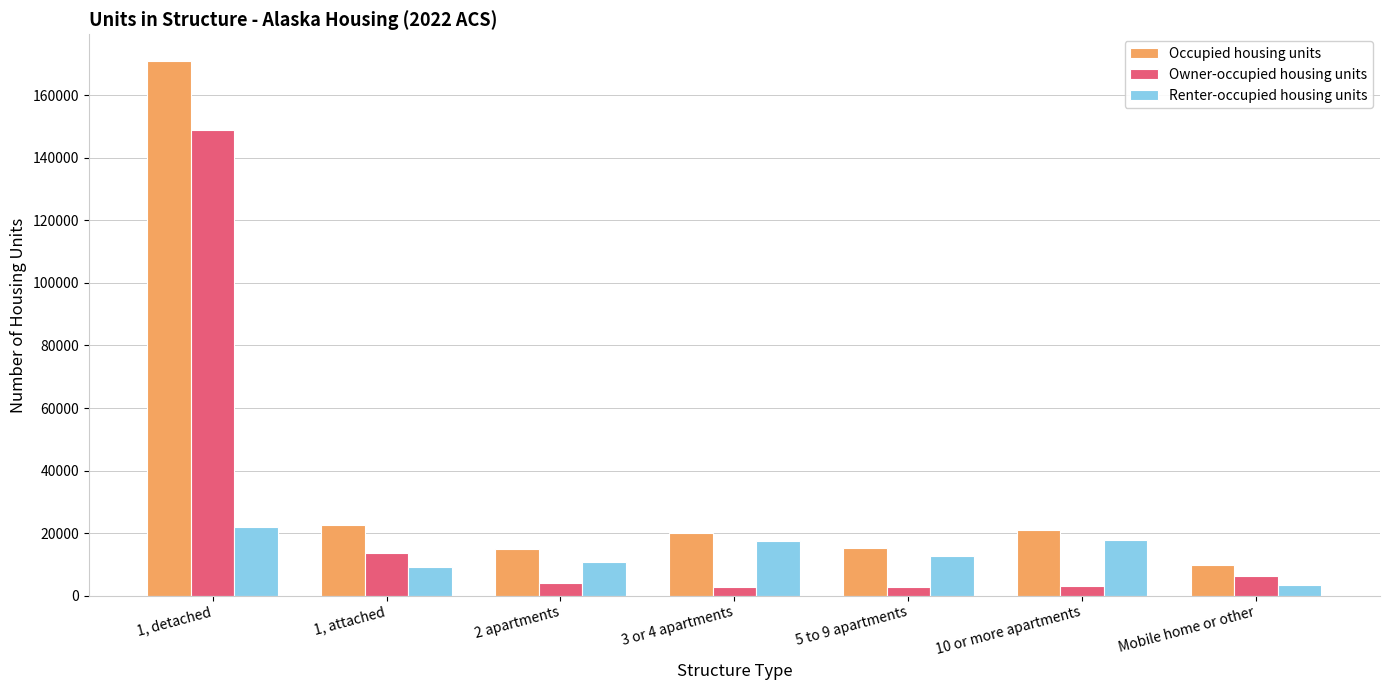

At which category is the sum across all series the highest?

1, detached